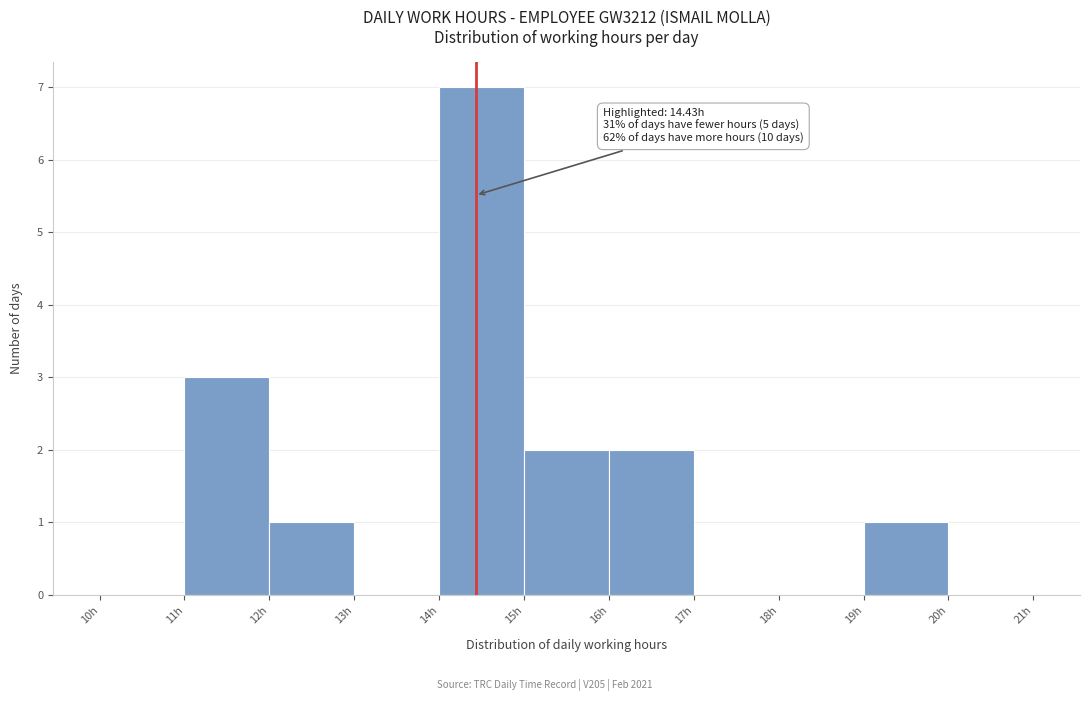

Which range on the x-axis has the tallest bar?

14 to 15